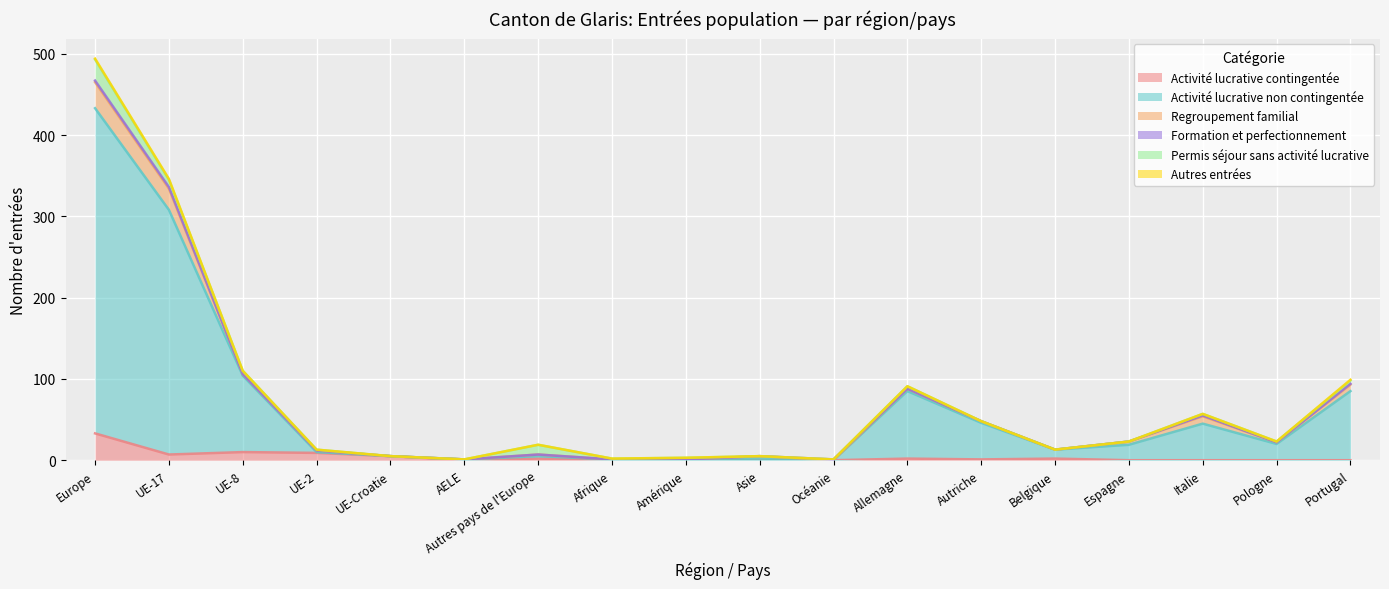

At which label does Activité lucrative contingentée reach its peak?

Europe